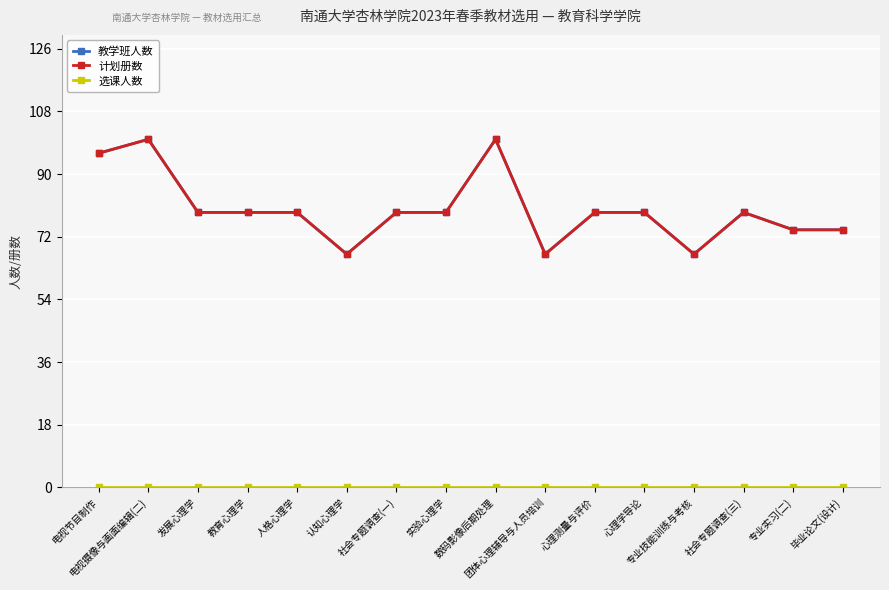

The value of 选课人数 at 社会专题调查(三) is 0. True or false?

True